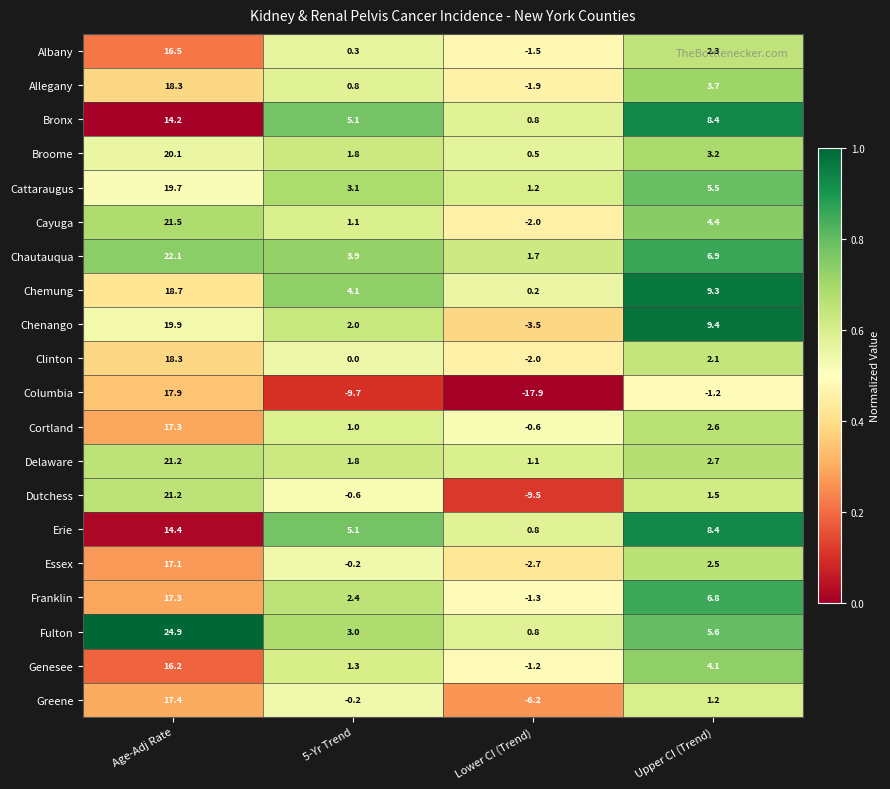

Which series changed the most between 5-Yr Trend and Upper CI (Trend)?

Columbia